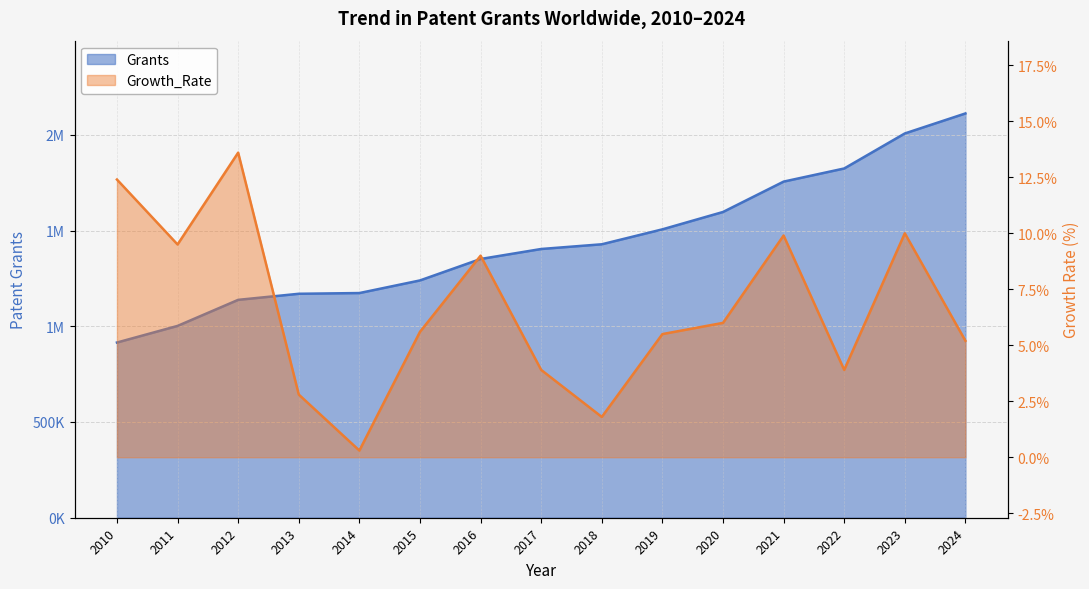

What are all the series names shown in the legend?

Grants, Growth_Rate